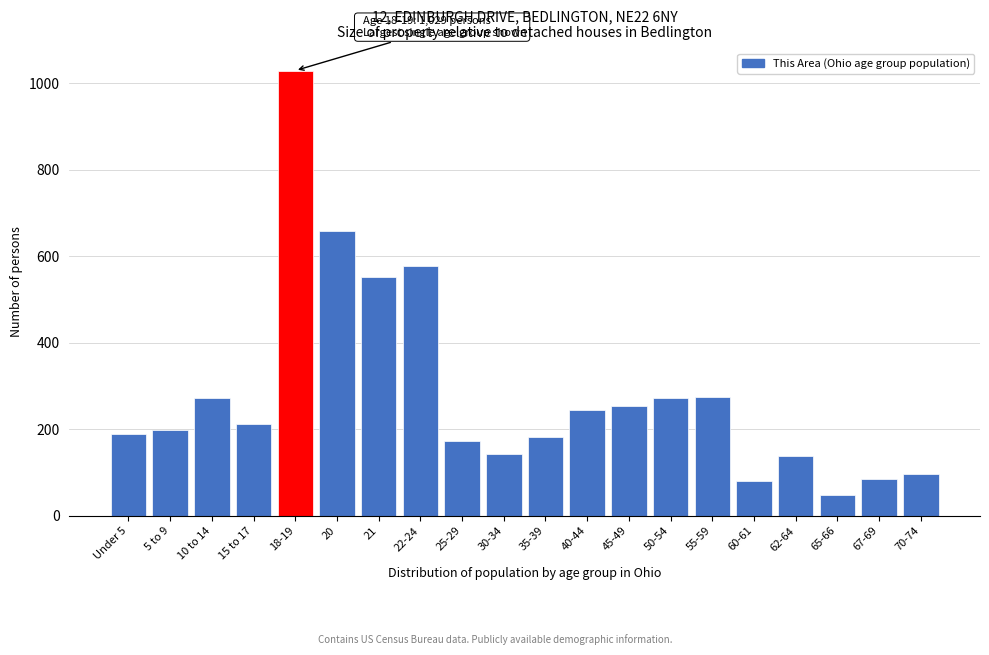

Which has a higher value, 21 or 22-24?

22-24